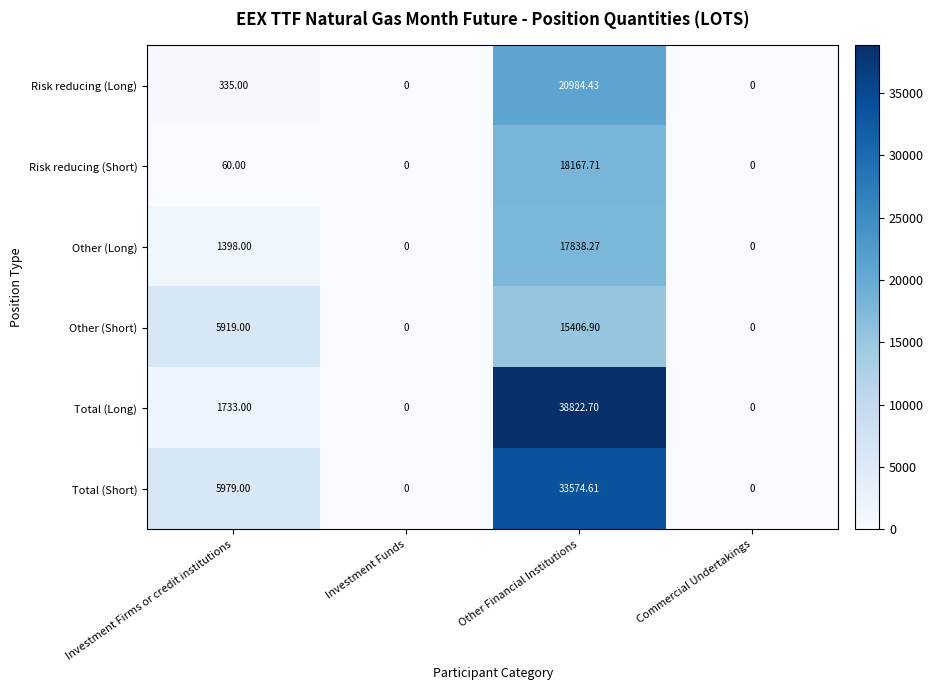

How many distinct data groups are displayed?

6